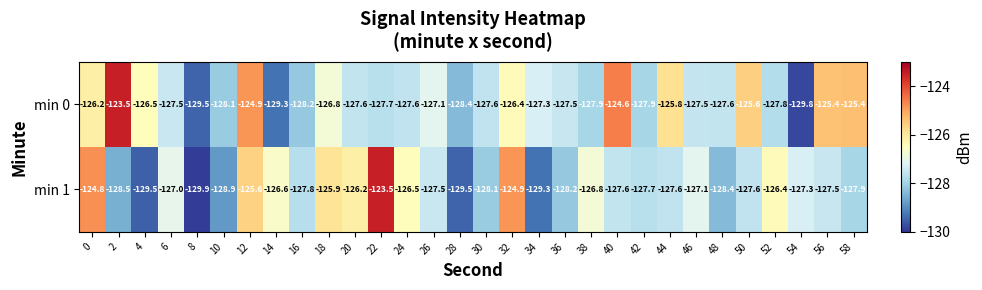

List the series in order of their overall mean, highest first.

min 0, min 1